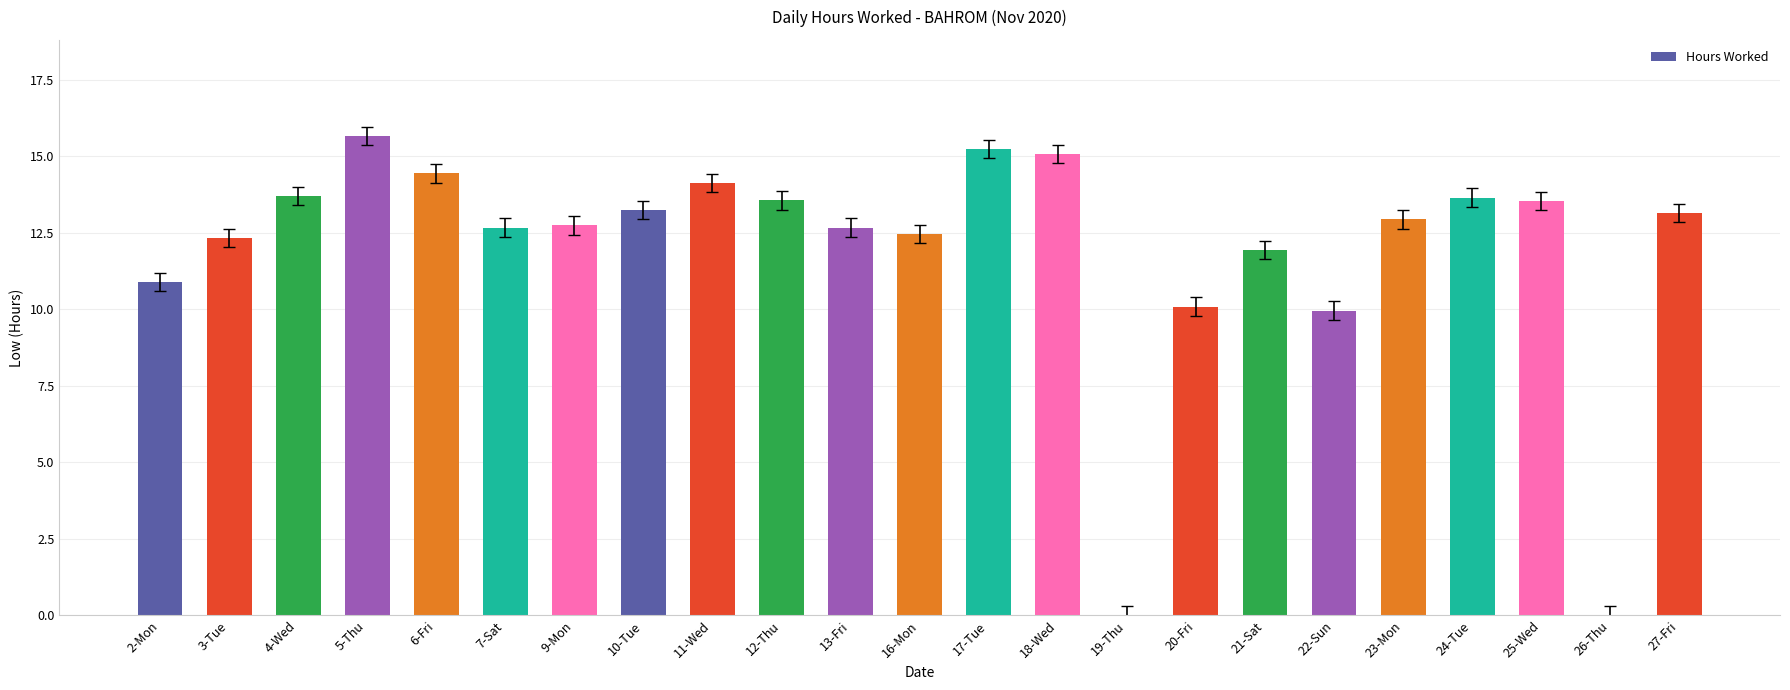

How many series are shown in this chart?

1